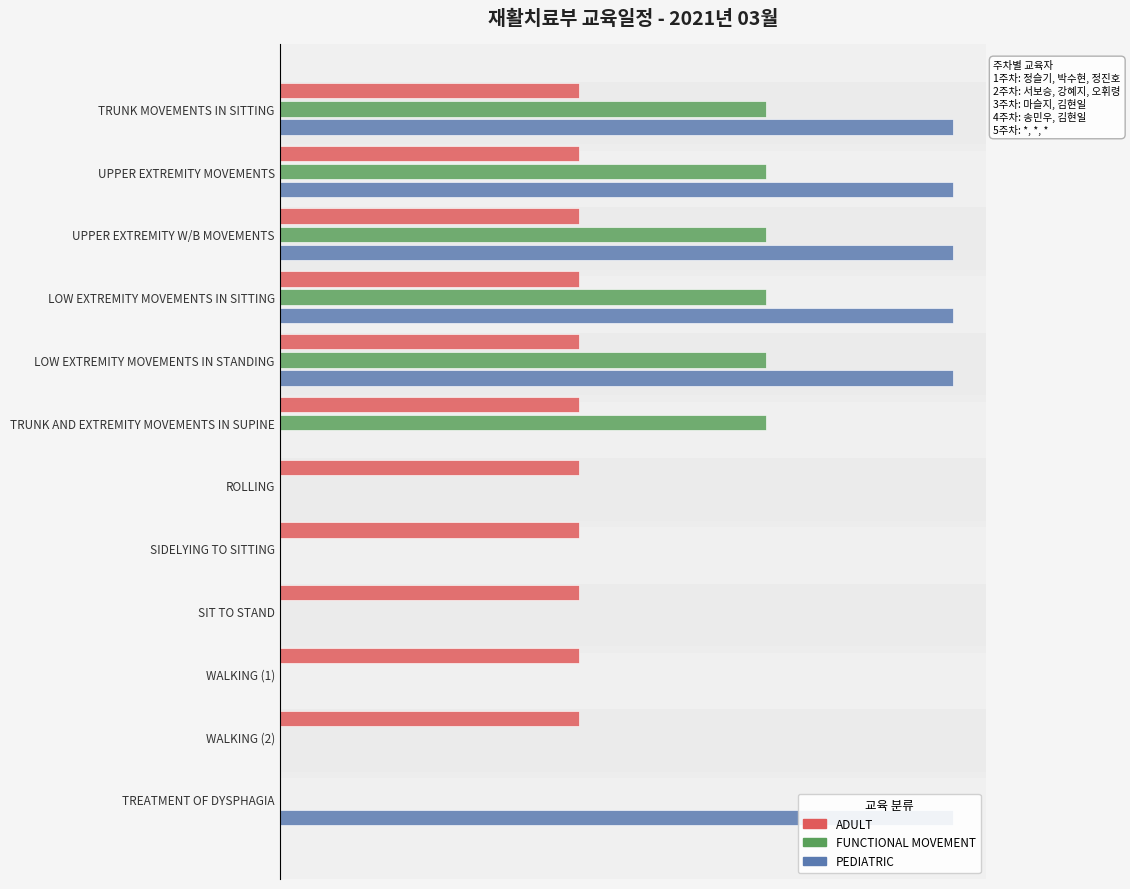

Are the bars grouped side by side (vs. stacked)?

Yes